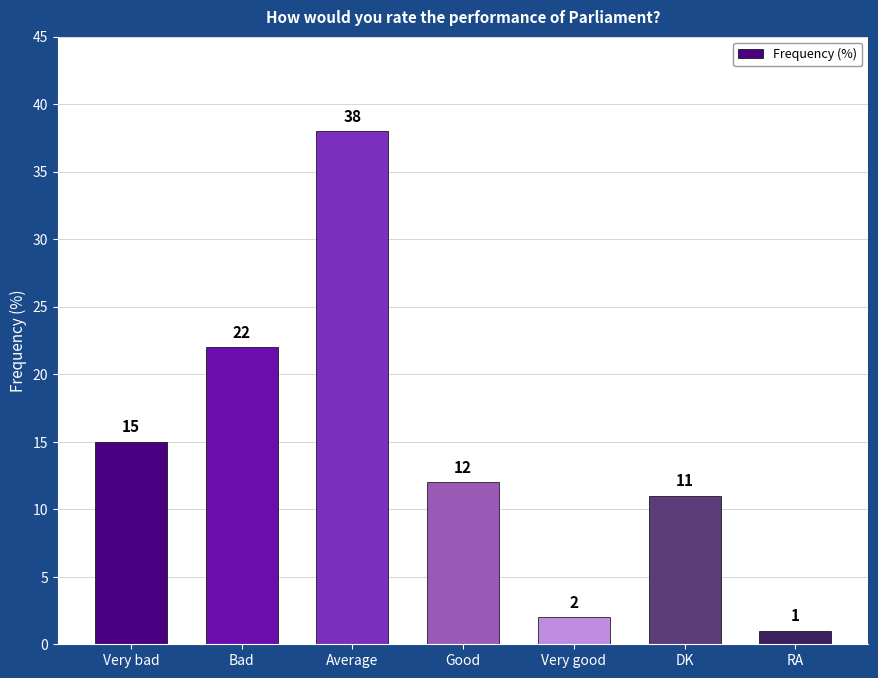

At which label is the value closest to 19?

Bad